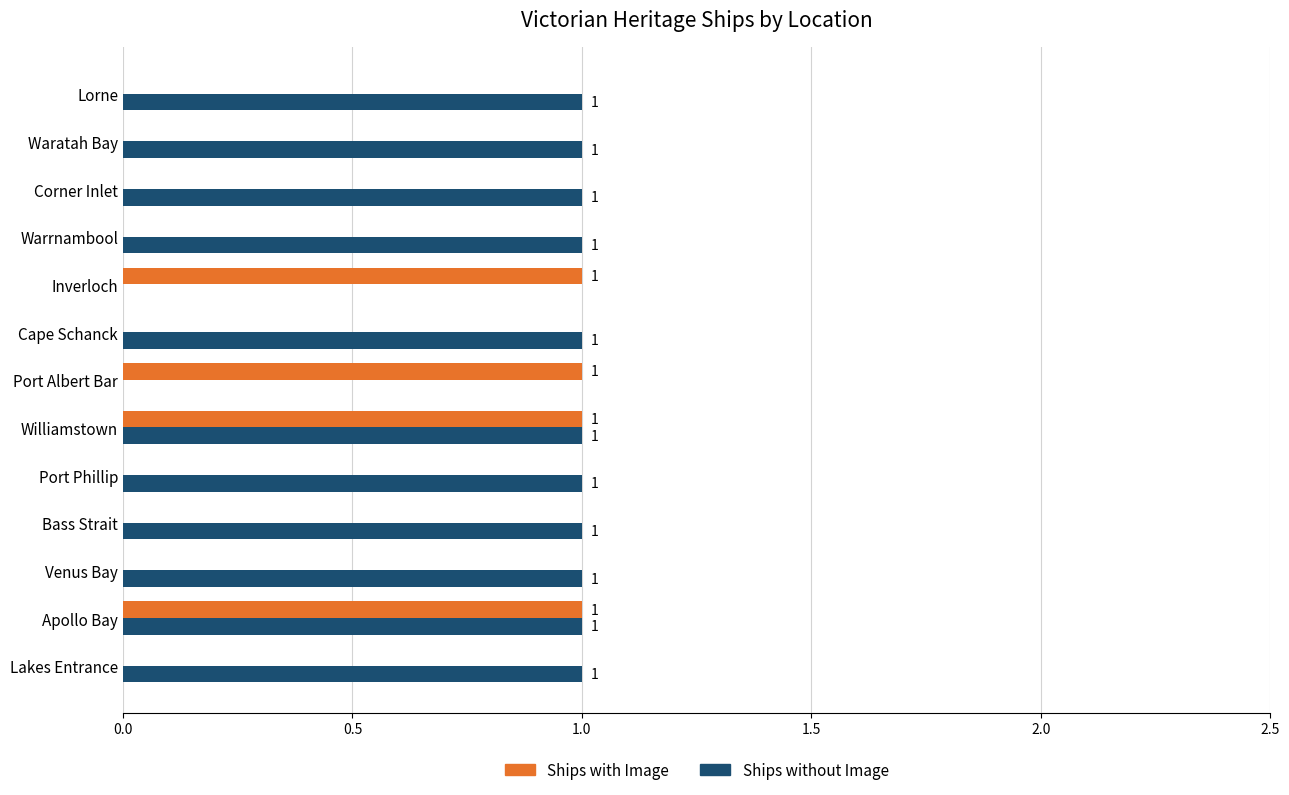

How many Ships without Image values are between 1 and 2?

11